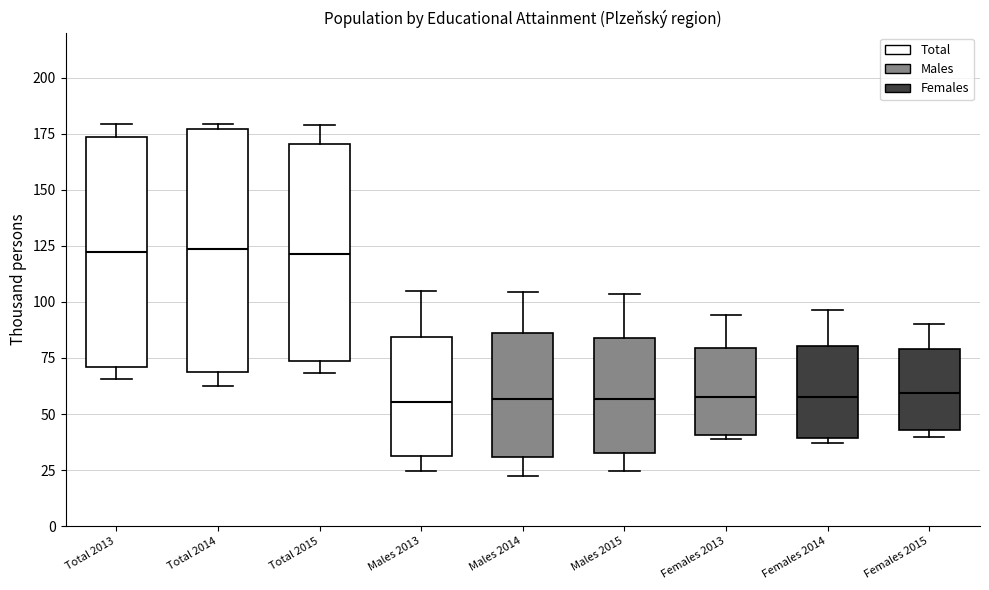

Reading left to right, transcribe this box plot: for each box, give where its median line is, the range the box spans, and where its two whiskers end, as read against the y-axis. The values are not printed on the chart, so give them approximately, as read against the axis.

Total 2013: median 120, box 70 to 175, whiskers 65 to 180
Total 2014: median 125, box 70 to 175, whiskers 65 to 180
Total 2015: median 120, box 75 to 170, whiskers 70 to 180
Males 2013: median 55, box 30 to 85, whiskers 25 to 105
Males 2014: median 55, box 30 to 85, whiskers 25 to 105
Males 2015: median 55, box 35 to 85, whiskers 25 to 105
Females 2013: median 60, box 40 to 80, whiskers 40 to 95
Females 2014: median 55, box 40 to 80, whiskers 35 to 95
Females 2015: median 60, box 45 to 80, whiskers 40 to 90